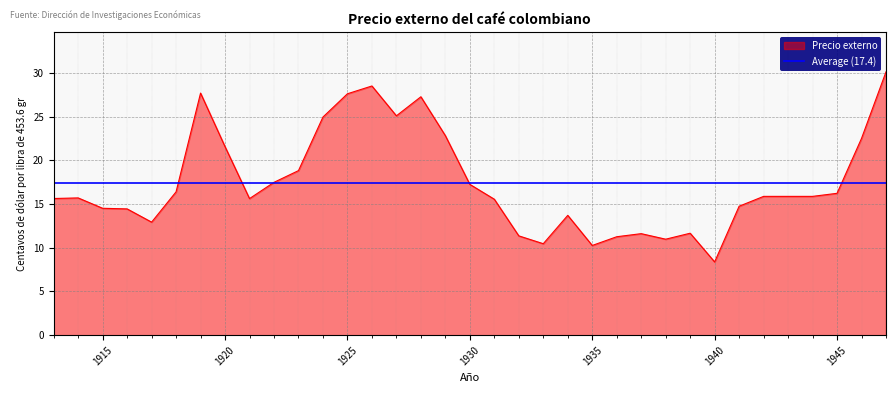

At which label is the value closest to 19?

1923